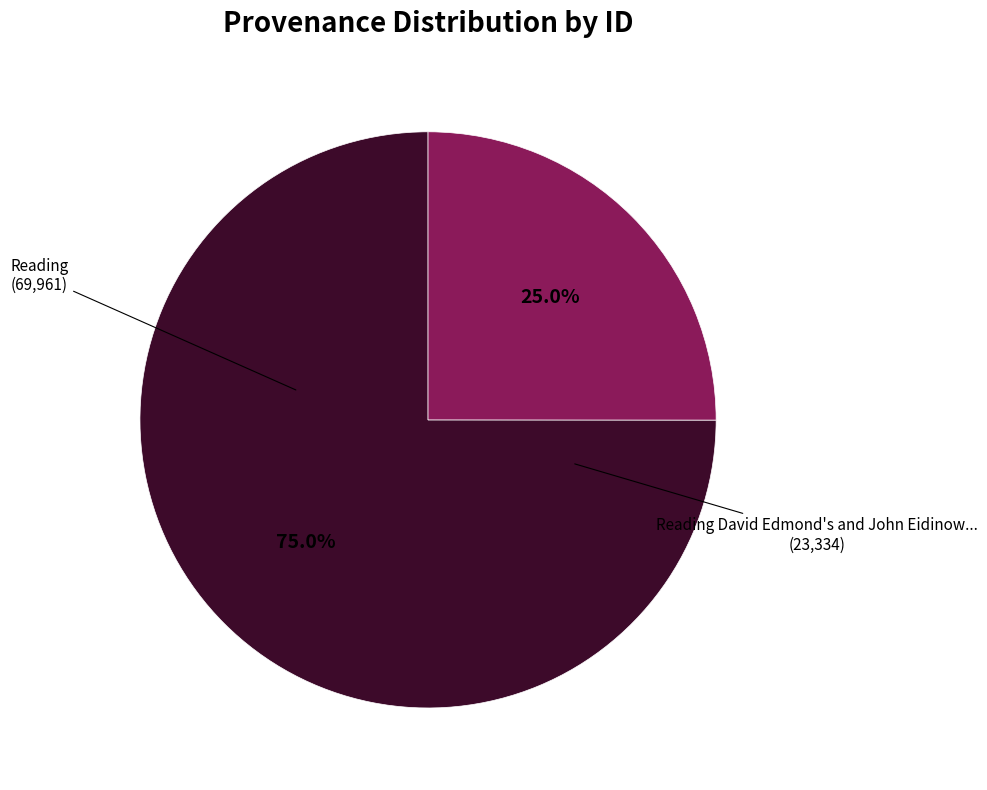

Is there a majority slice in this chart?

Yes